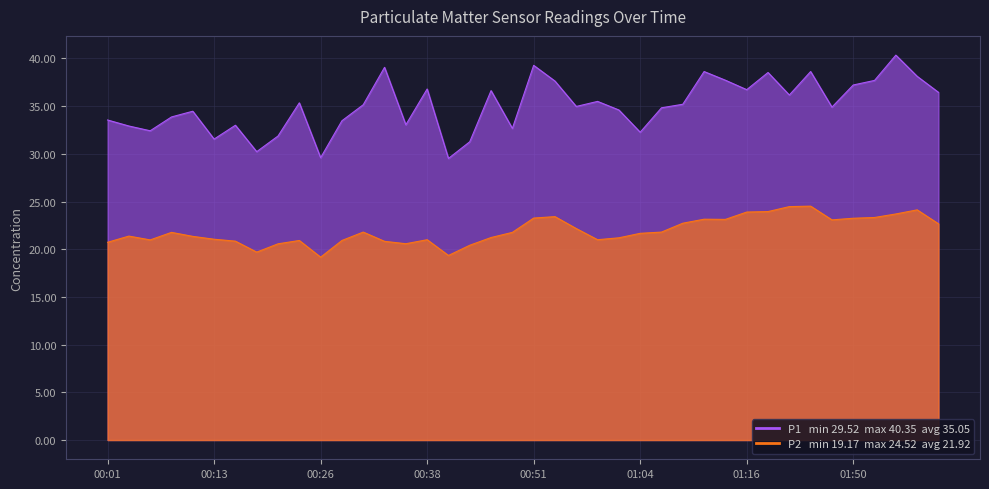

List the labels in order of P1 value, largest first.

01:55, 00:51, 00:33, 01:11, 01:33, 01:27, 01:57, 01:14, 01:52, 00:54, 01:50, 00:38, 01:16, 00:46, 02:00, 01:30, 00:59, 00:23, 01:09, 00:31, 00:56, 01:47, 01:06, 01:01, 00:11, 00:08, 00:01, 00:28, 00:36, 00:16, 00:03, 00:49, 00:06, 01:04, 00:21, 00:13, 00:43, 00:18, 00:26, 00:41